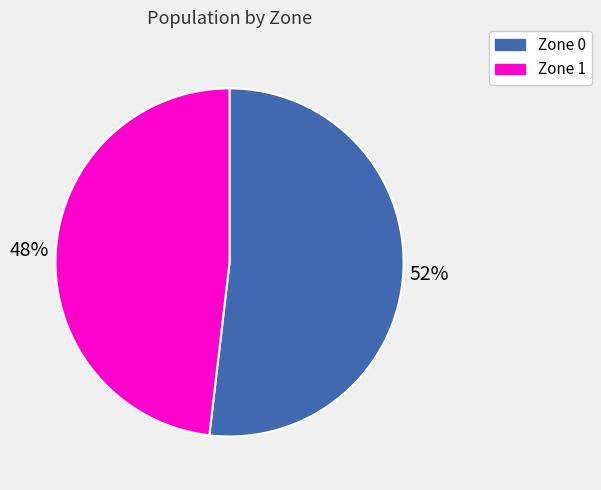

Between Zone 1 and Zone 0, which is larger?

Zone 0